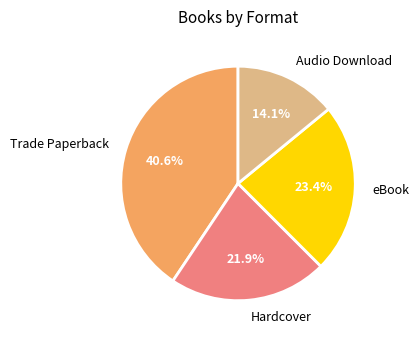

To the nearest percent, what is the difference between the Trade Paperback and eBook slice percentages?

17%